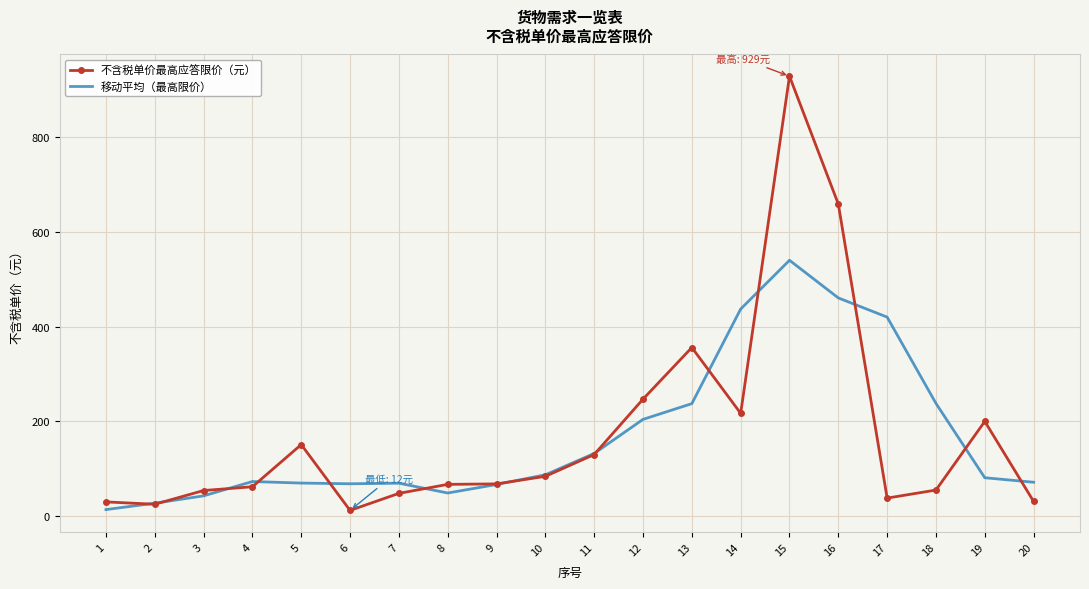

List the series in order of their peak value, lowest first.

移动平均（最高限价）, 不含税单价最高应答限价（元）